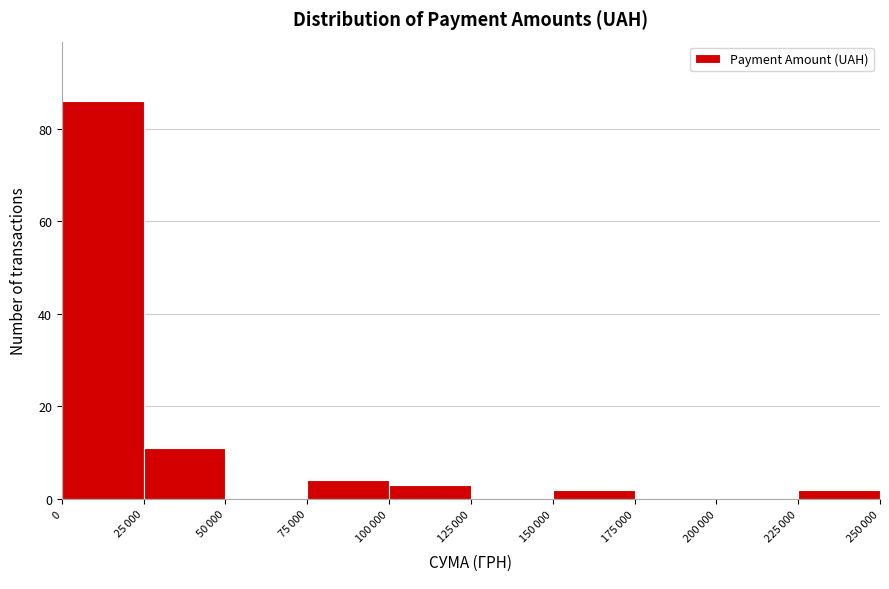

What is the sum of all values?

108